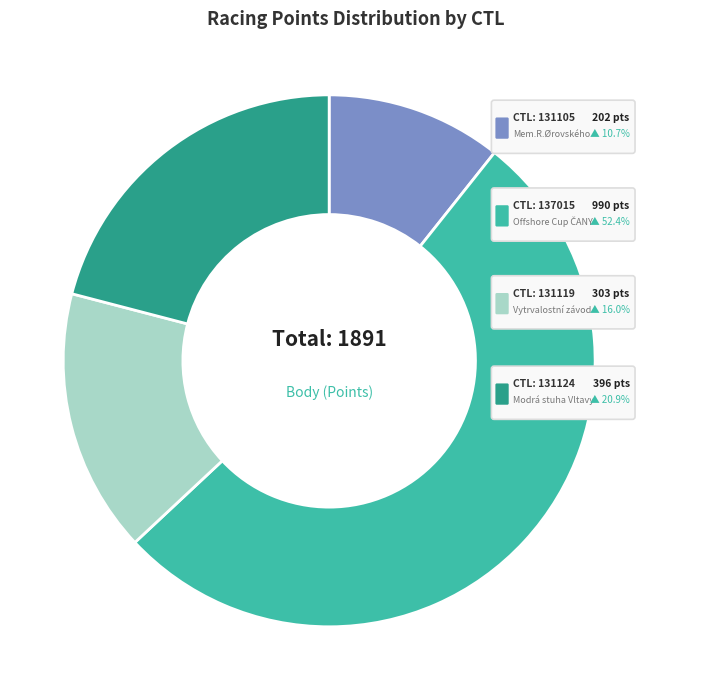

To the nearest percent, what is the combined percentage of 131124 and 131105?

32%